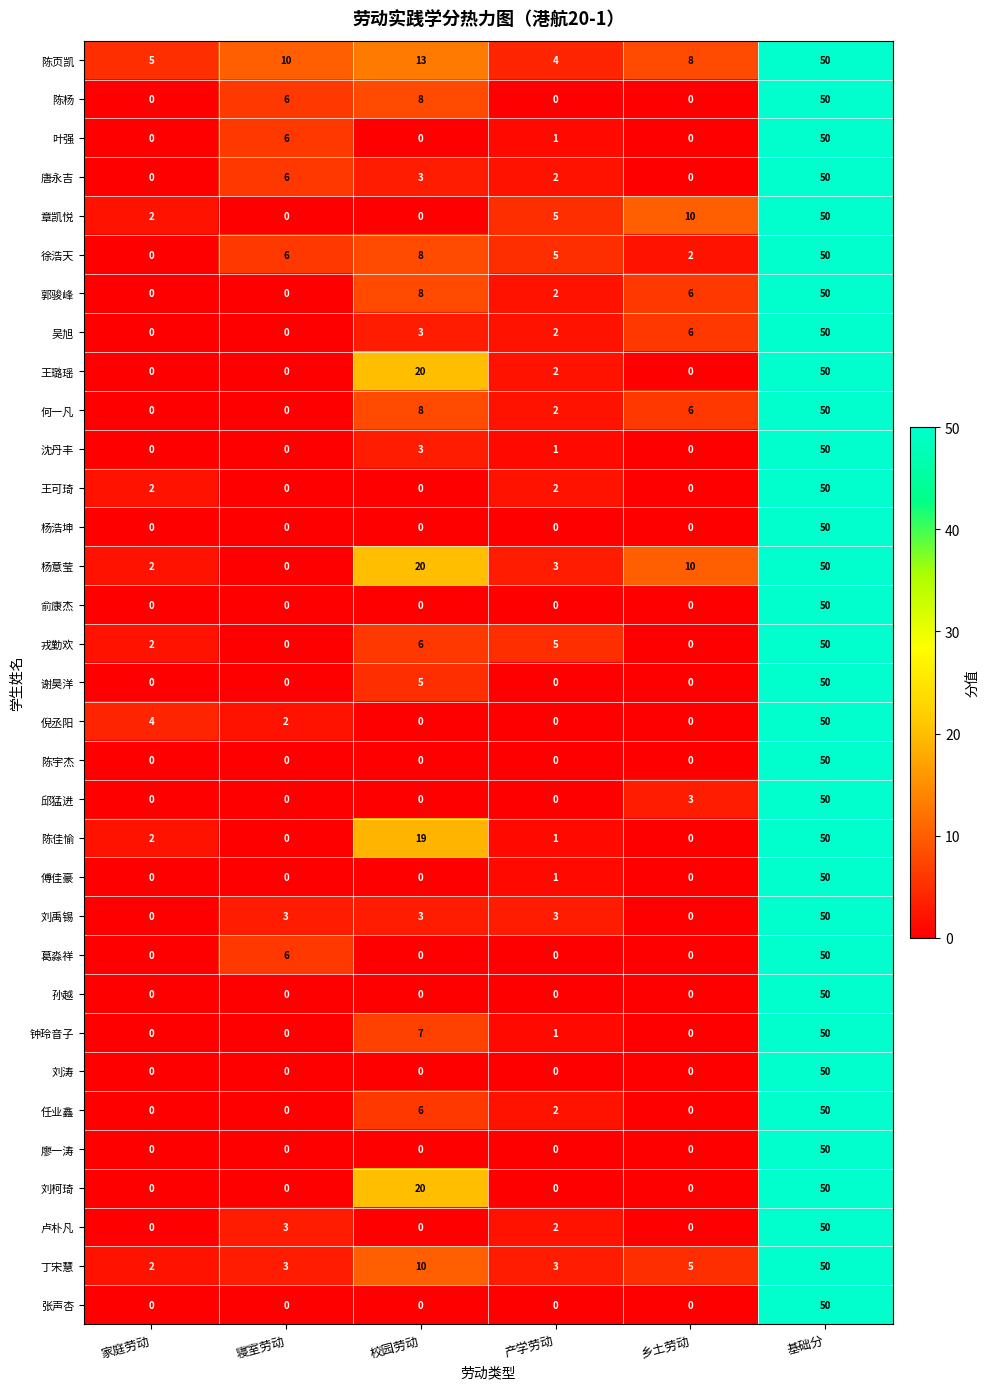

Which series has the largest total across all categories?

陈页凯